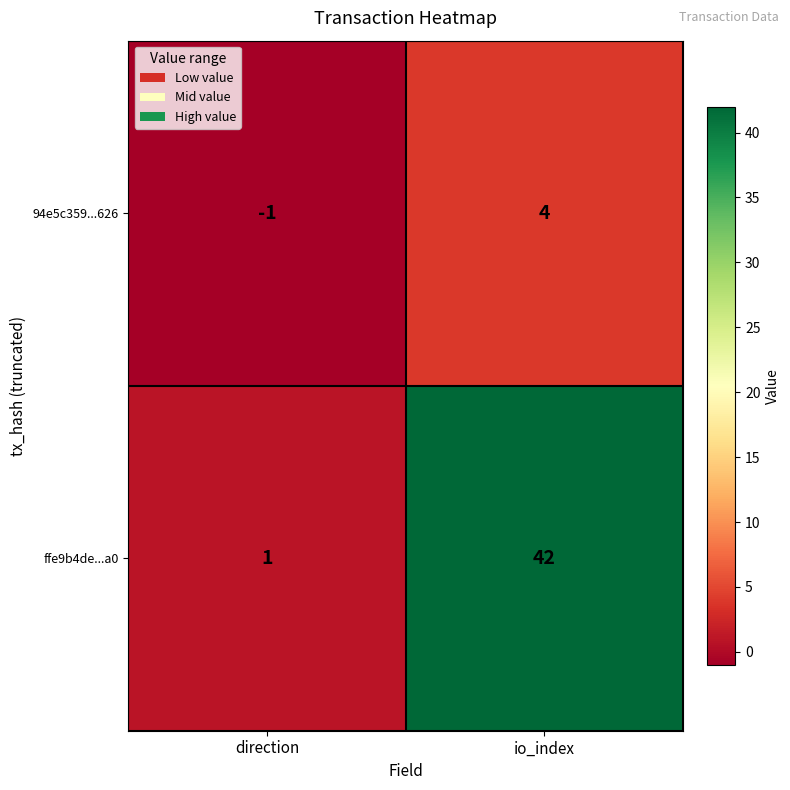

At how many categories does at least one series exceed 39?

1